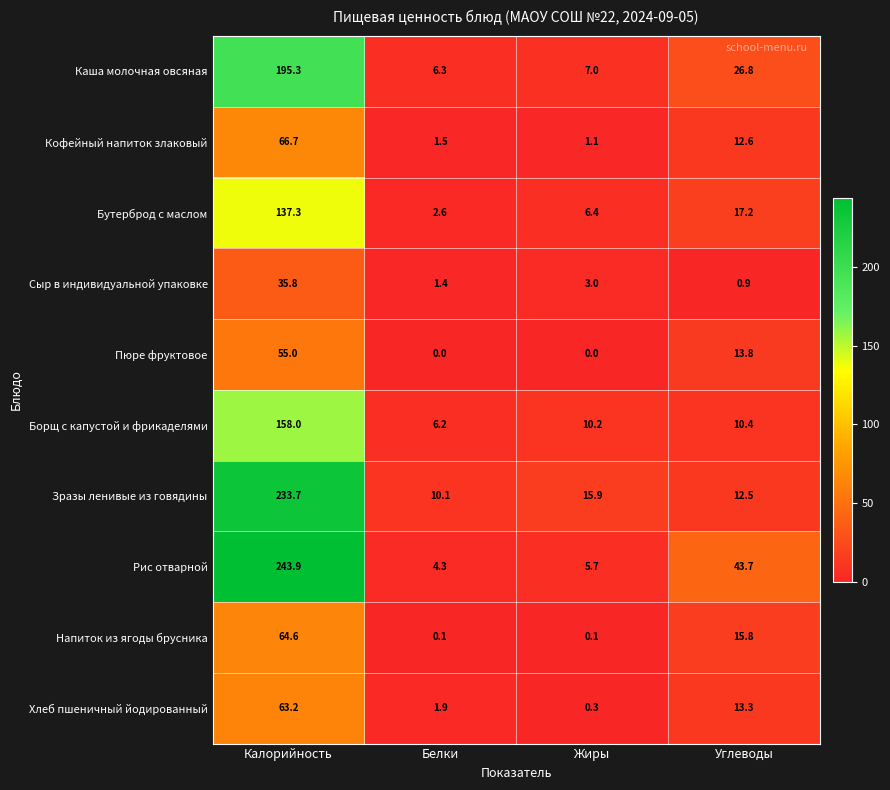

Which series has the largest total across all categories?

Рис отварной